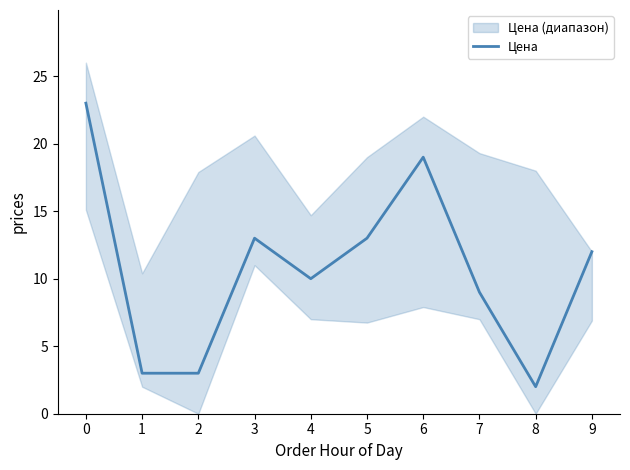

Which has a higher value, 4 or 1?

4